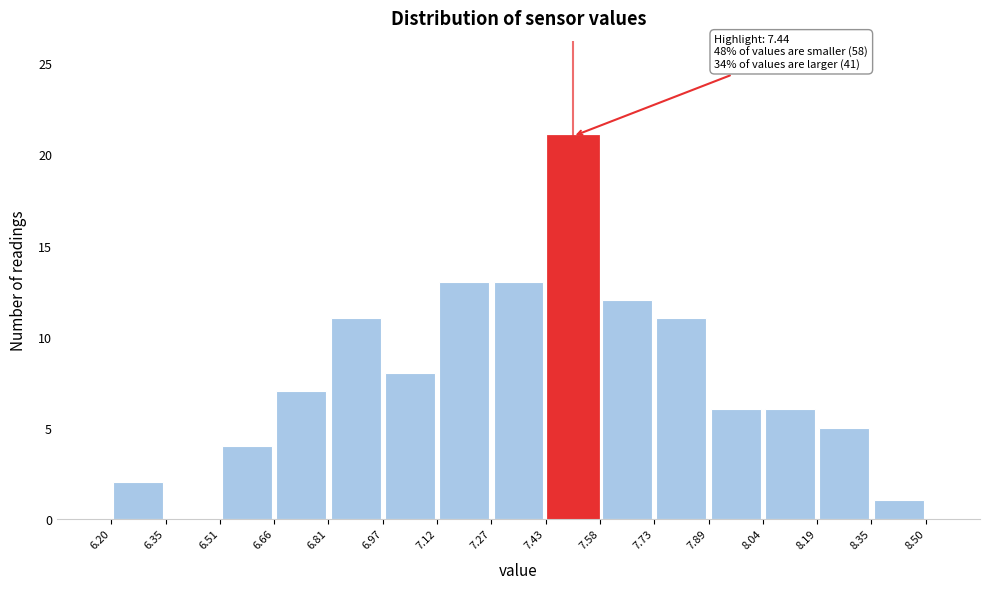

Over which range of the x-axis is the bar tallest?

7.43 to 7.58